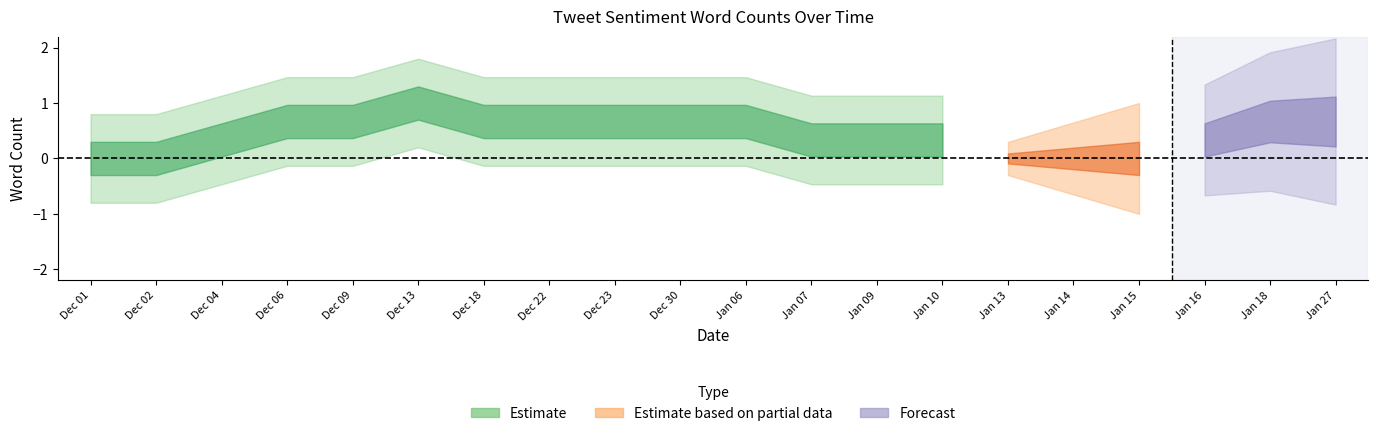

How many values in the Negative Word Count series exceed 0?

1